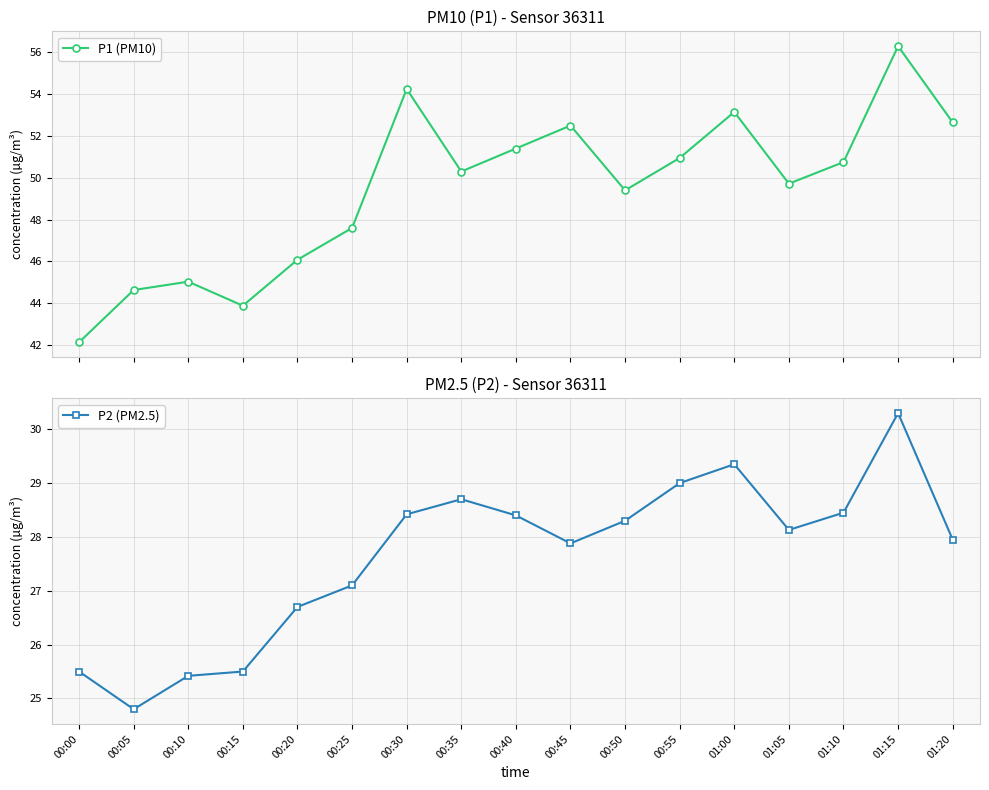

What is the lowest value of the P2 (PM2.5) series?

24.8